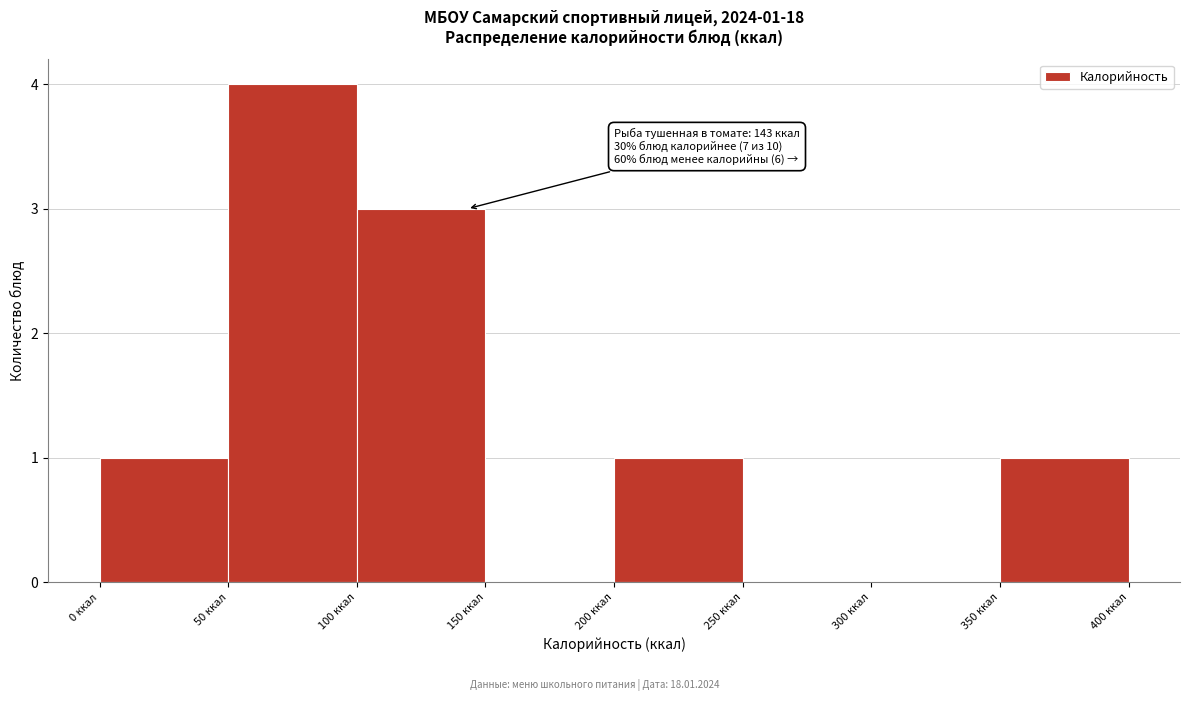

Over which range of the x-axis is the bar tallest?

50 to 100